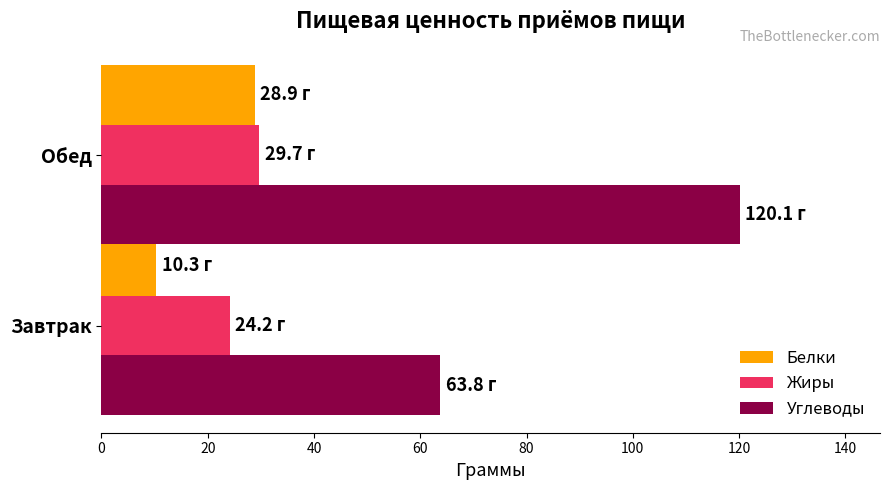

Which series has the widest spread of values?

Углеводы